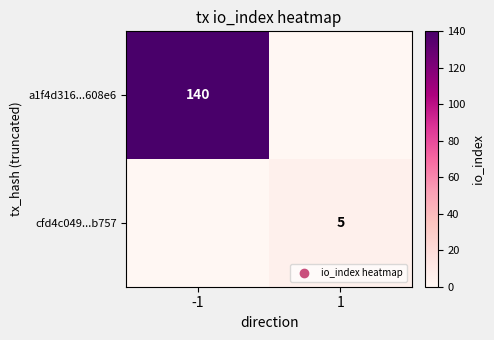

The value of a1f4d316...608e6 at -1 is 197. True or false?

False